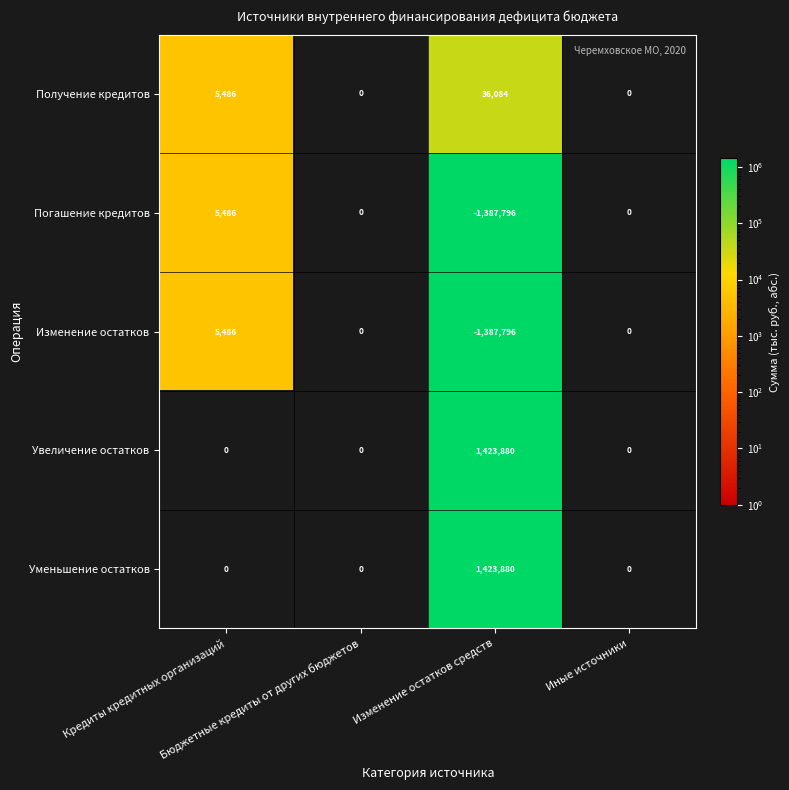

Count the Получение кредитов values in the range 0 to 36084.

4